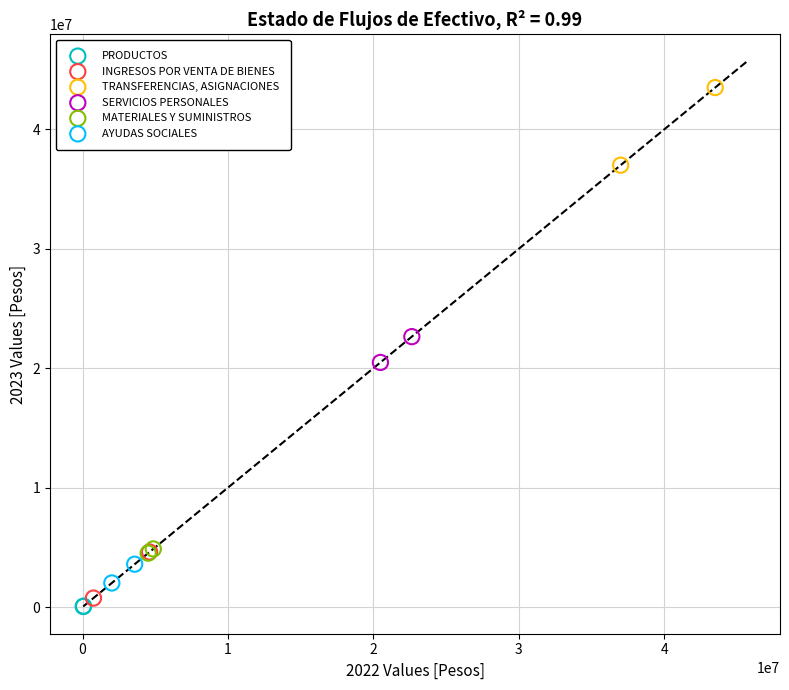

Which series has the largest Y range (max minus min)?

TRANSFERENCIAS, ASIGNACIONES